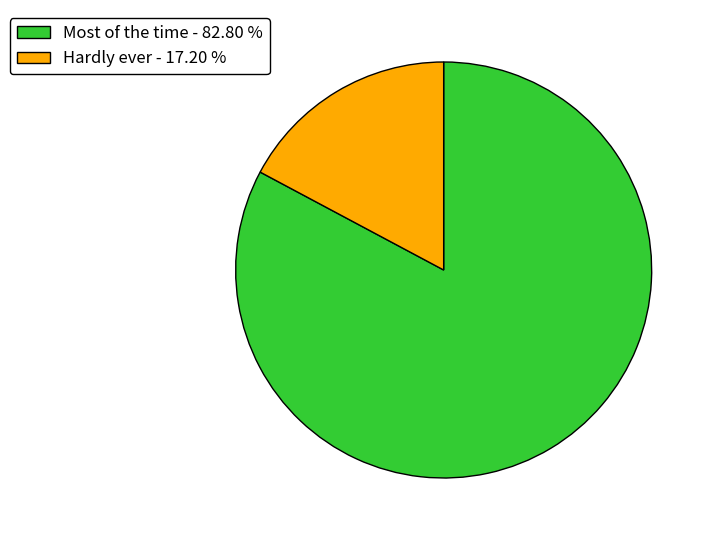

Is the sum of Most of the time - 82.80 % and Hardly ever - 17.20 % greater than half?

Yes